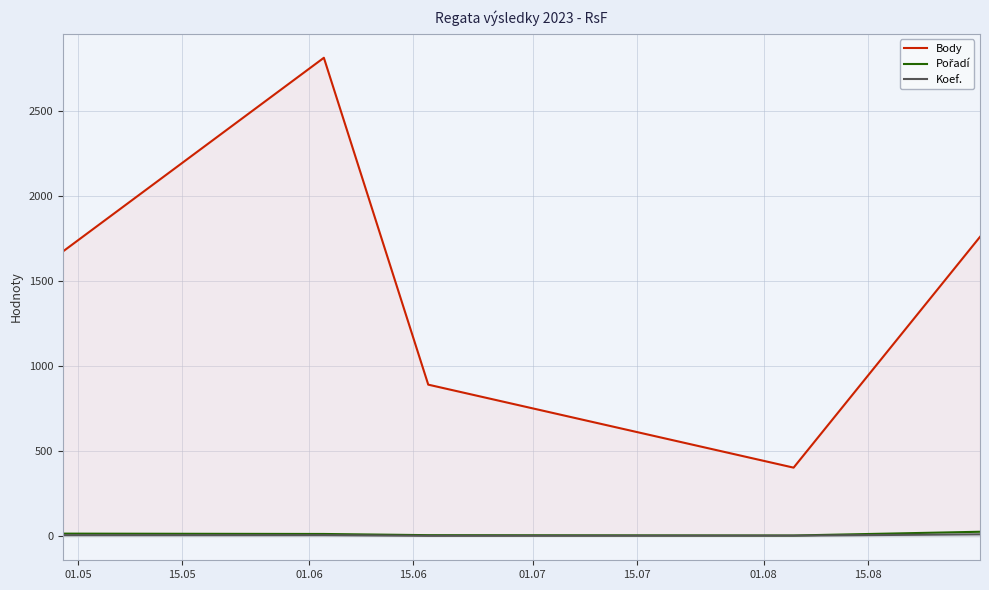

Reading left to right, list all the values displayed in this chart.

Body: 1675	2814	892	404	1761
Pořadí: 16	14	7	5	27
Koef.: 7	7	3	4	12